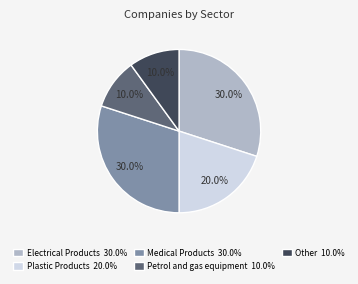

Does Other represent more than half of the total?

No